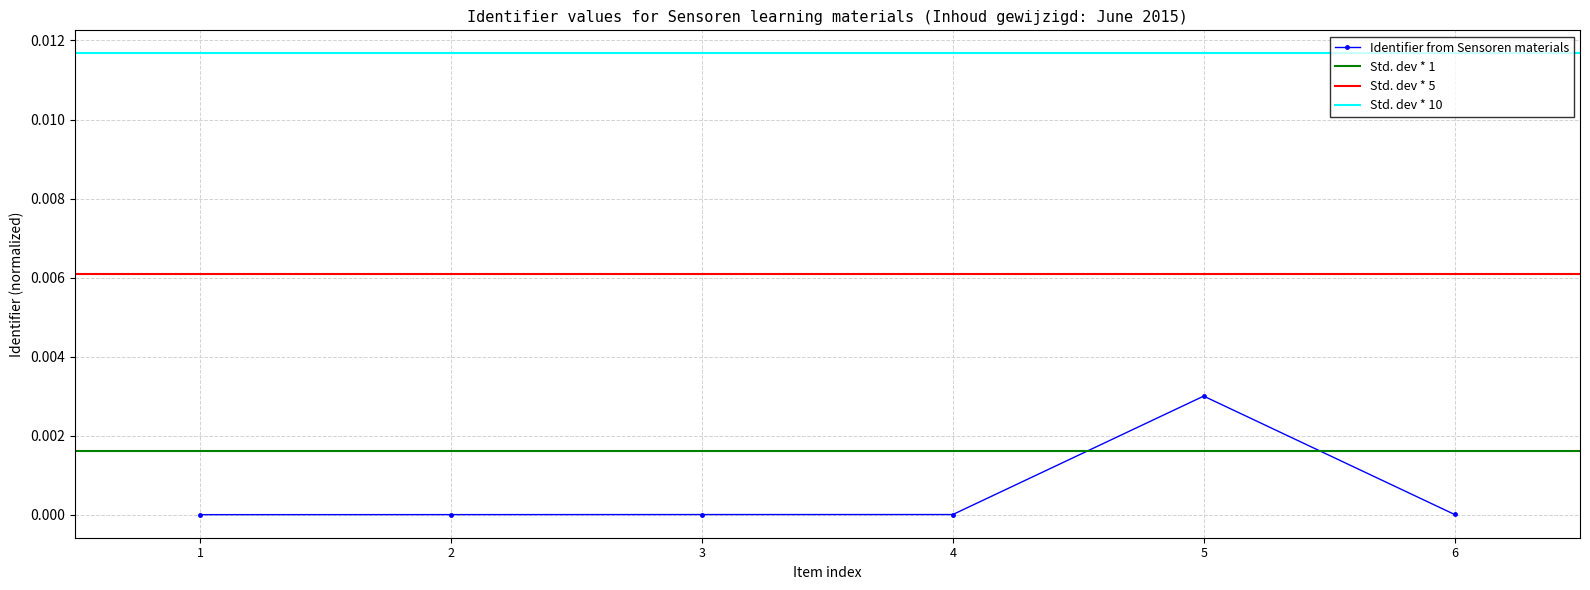

Is it true that Identifier from Sensoren materials equals 0.0 at 2?

True